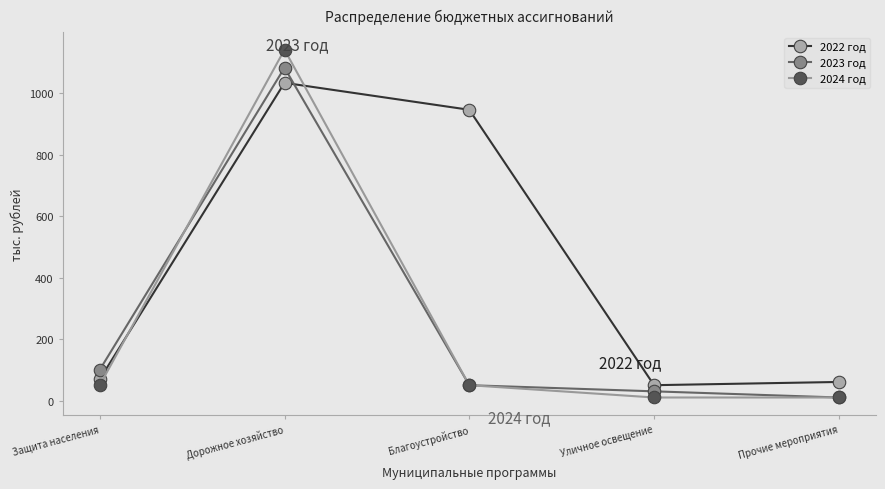

Where is 2022 год nearest to the value 541?

Благоустройство